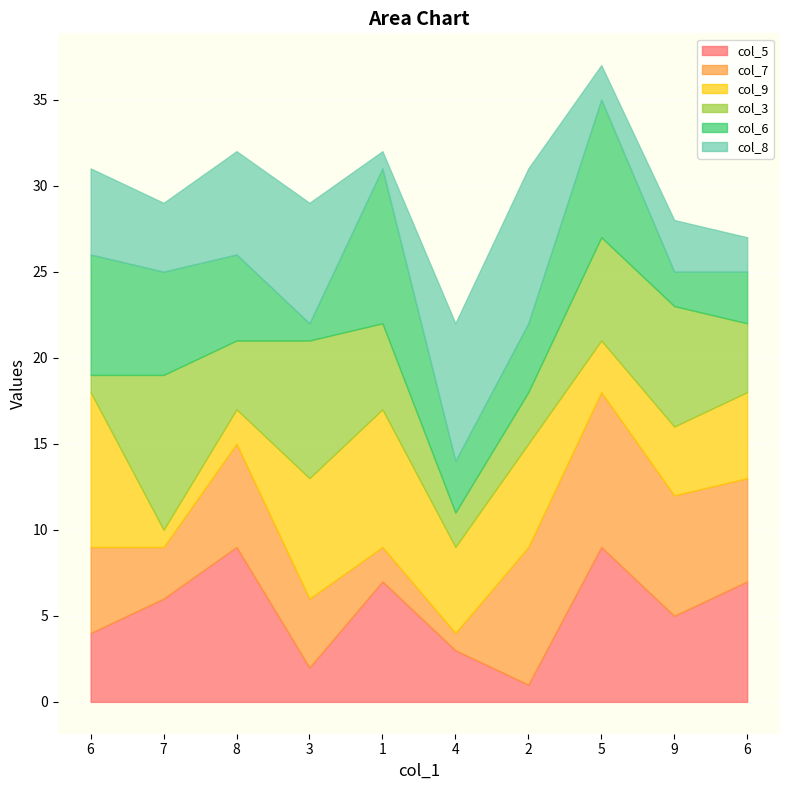

Which series changed the most between 6 and 9?

col_3